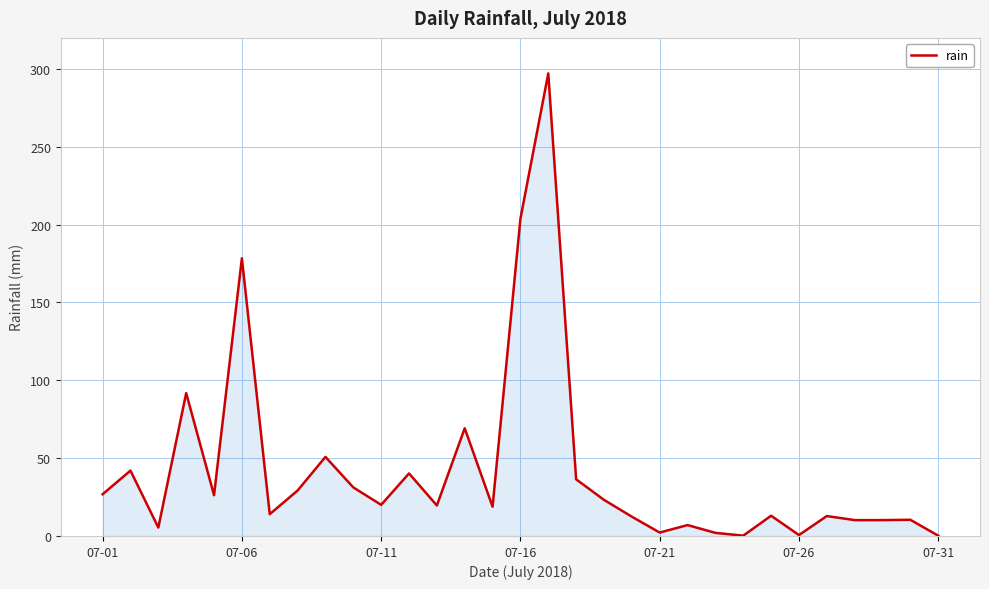

How many interior local peaks (higher than both neighbors) does the data have?

11